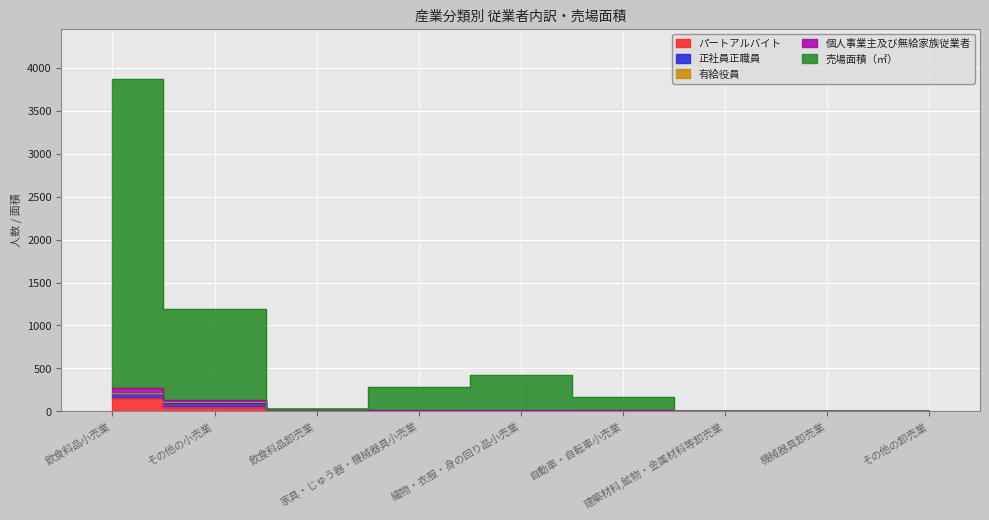

Which category has the lowest value in the 有給役員 series?

家具・じゅう器・機械器具小売業